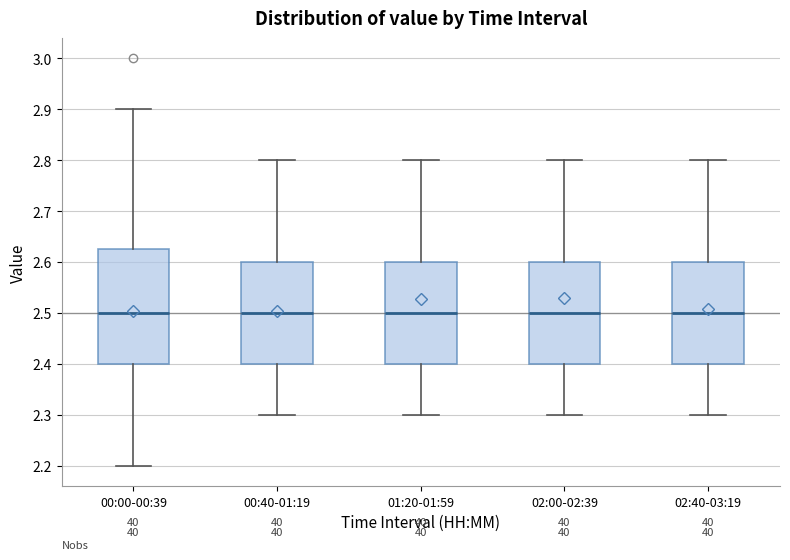

Reading left to right, read every box against the y-axis: the position of its median line, the range the box covers, and the ends of its whiskers. The values are not printed on the chart, so give them approximately, as read against the axis.

00:00-00:39: median 2.50, box 2.40 to 2.63, whiskers 2.20 to 2.90
00:40-01:19: median 2.50, box 2.40 to 2.60, whiskers 2.30 to 2.80
01:20-01:59: median 2.50, box 2.40 to 2.60, whiskers 2.30 to 2.80
02:00-02:39: median 2.50, box 2.40 to 2.60, whiskers 2.30 to 2.80
02:40-03:19: median 2.50, box 2.40 to 2.60, whiskers 2.30 to 2.80